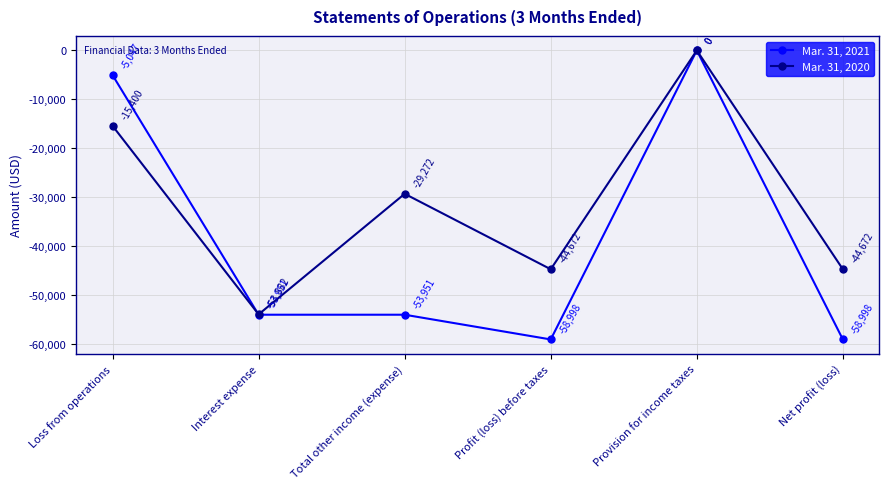

What position from the left is Loss from operations?

1